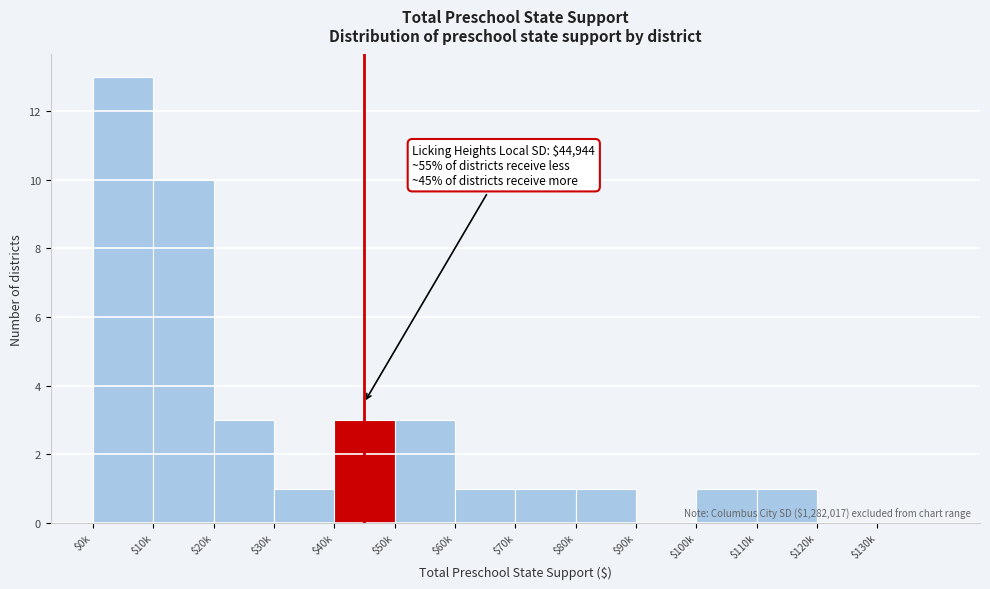

The value at $10k is 18. True or false?

False